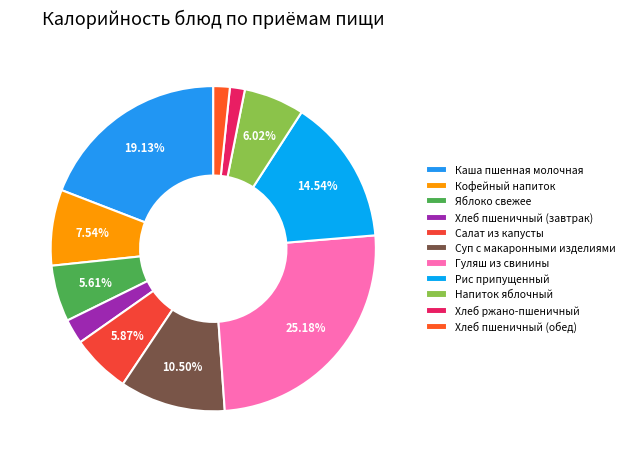

Combined, do Гуляш из свинины and Яблоко свежее account for over 50%?

No